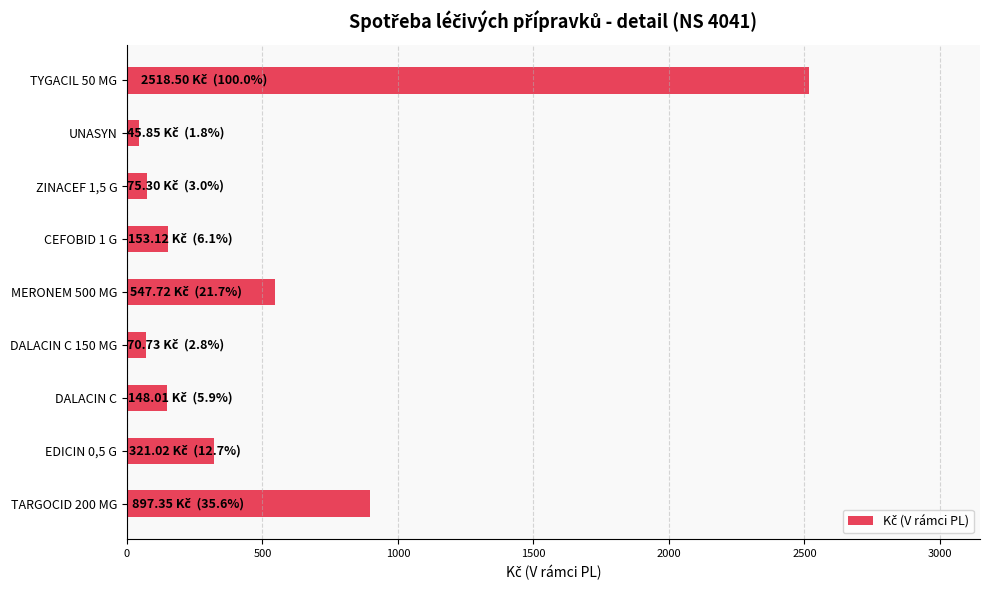

True or false: the data shows 547.7 at MERONEM 500 MG.

True